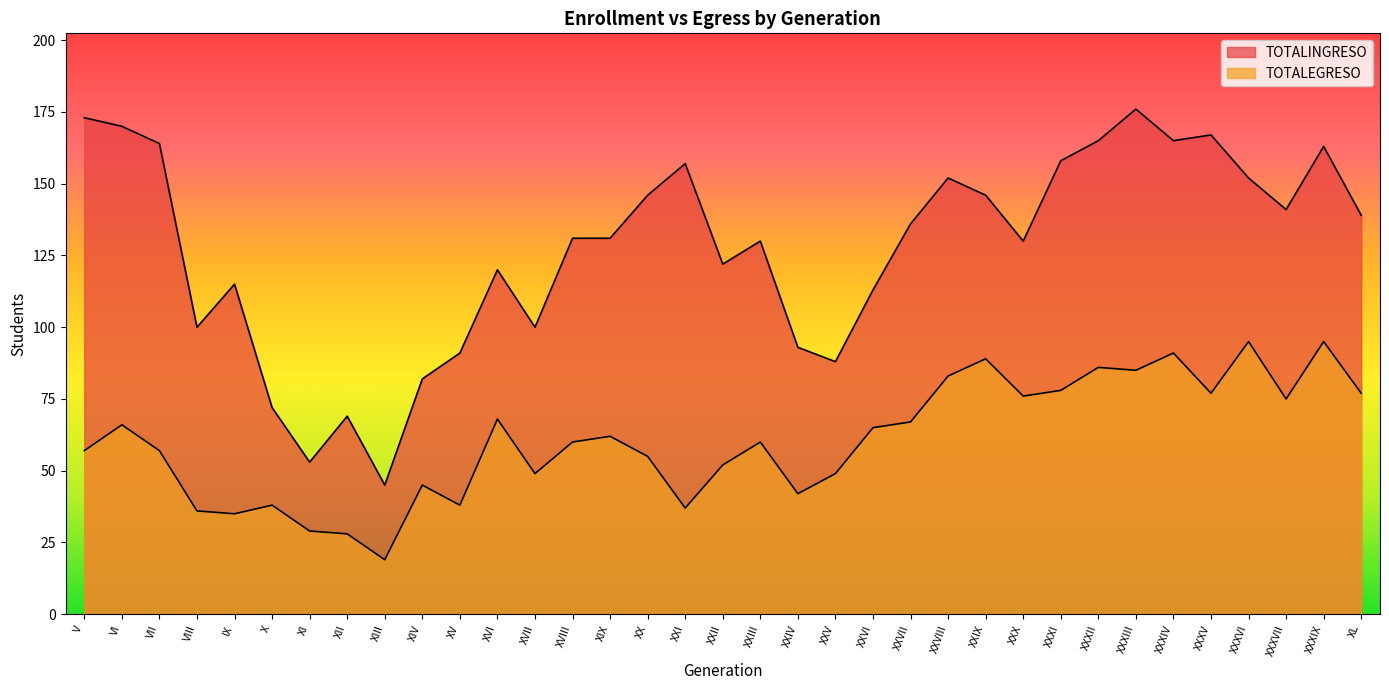

What is the greatest value displayed?

176